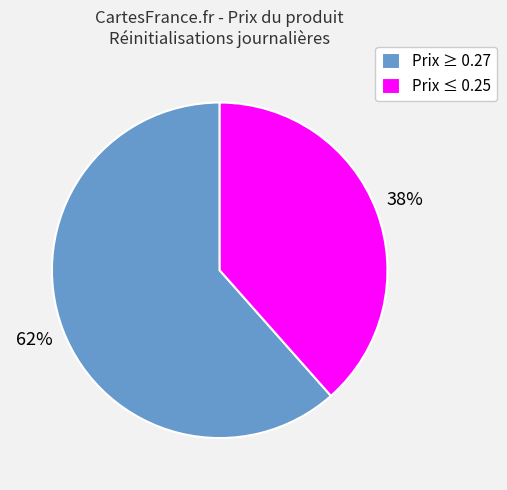

Which category has the smallest portion of the pie?

Prix ≤ 0.25